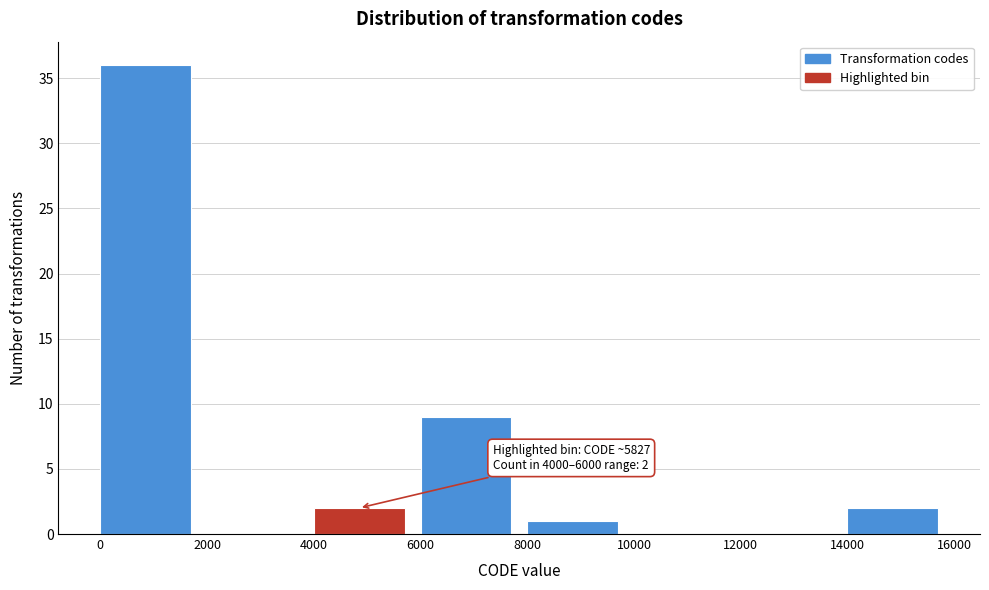

Over which range of the x-axis is the bar tallest?

0 to 2000